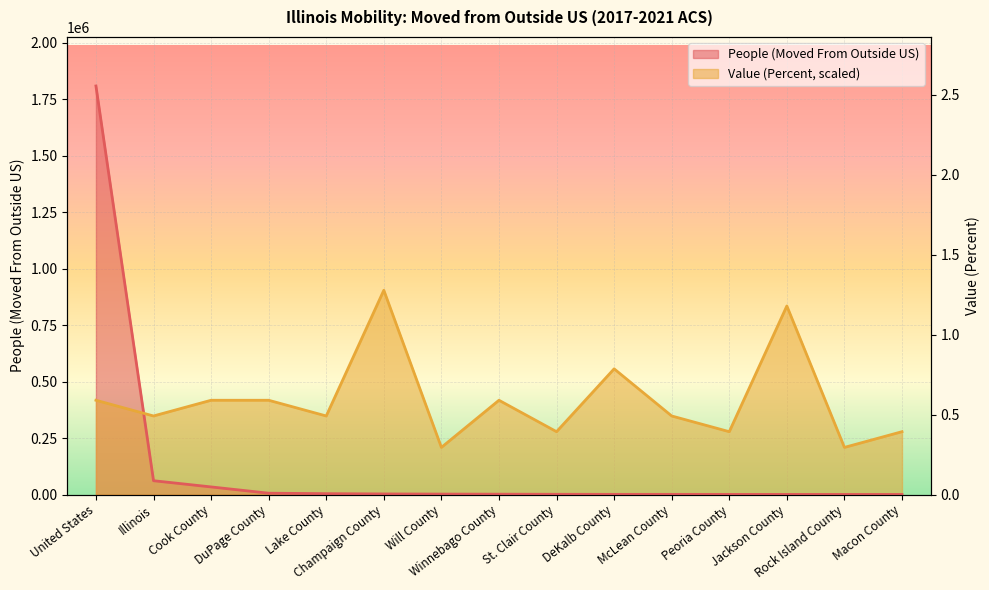

What is the difference between the Value (Percent) values at Will County and Cook County?

208637.4